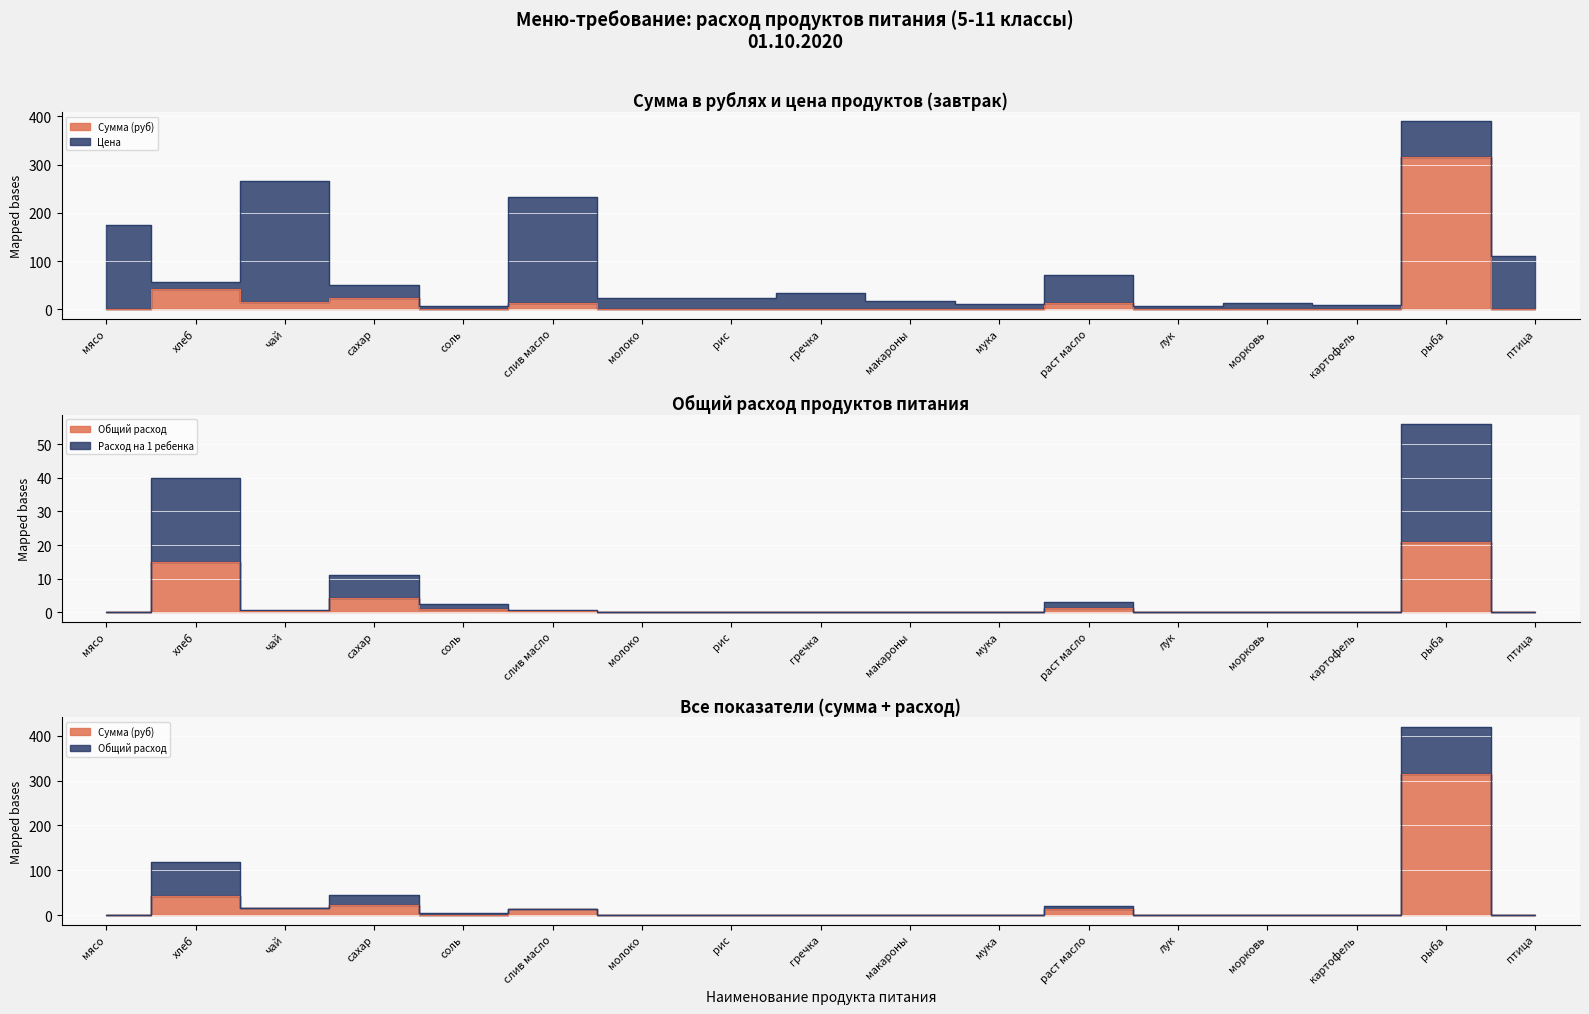

How many data points does each series have?

17